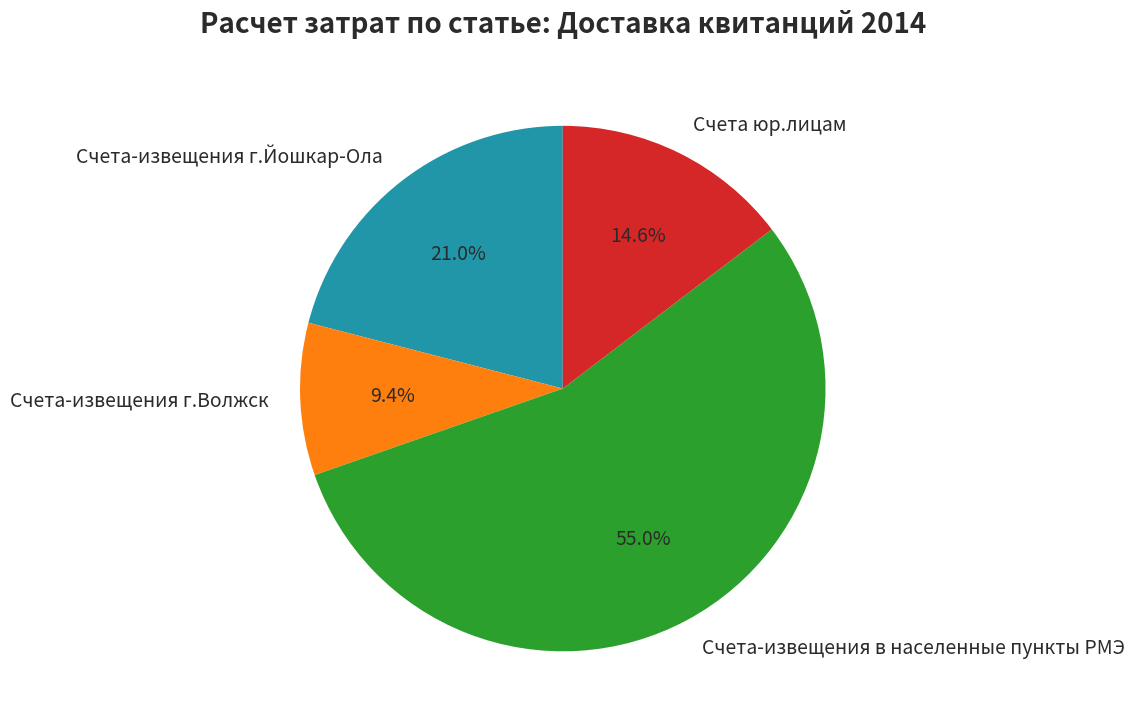

Which category has the smallest portion of the pie?

Счета-извещения г.Волжск